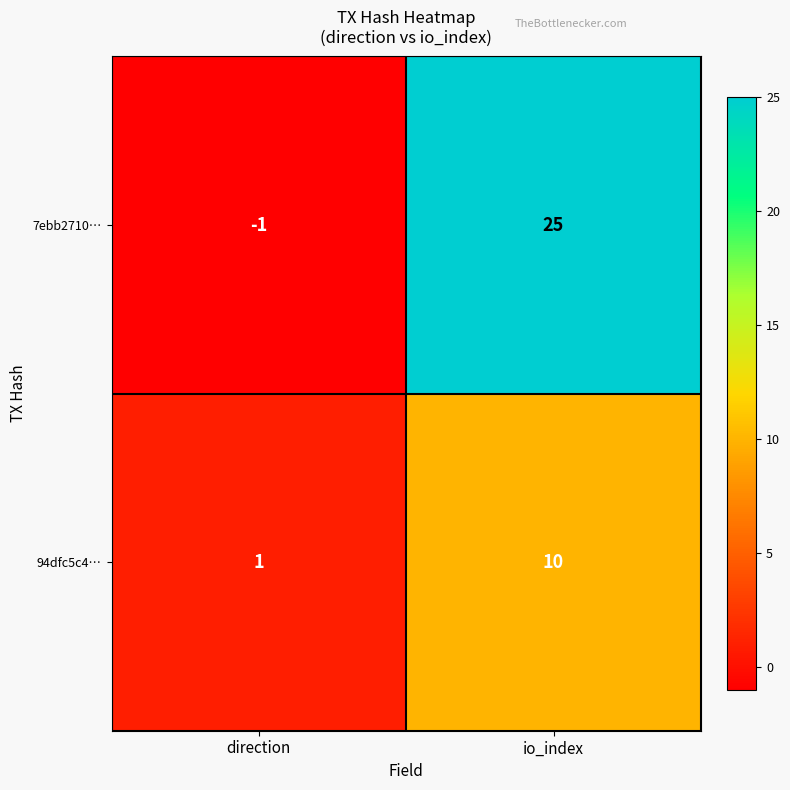

Reading left to right, extract all data points from this chart.

7ebb2710…: direction=-1	io_index=25
94dfc5c4…: direction=1	io_index=10